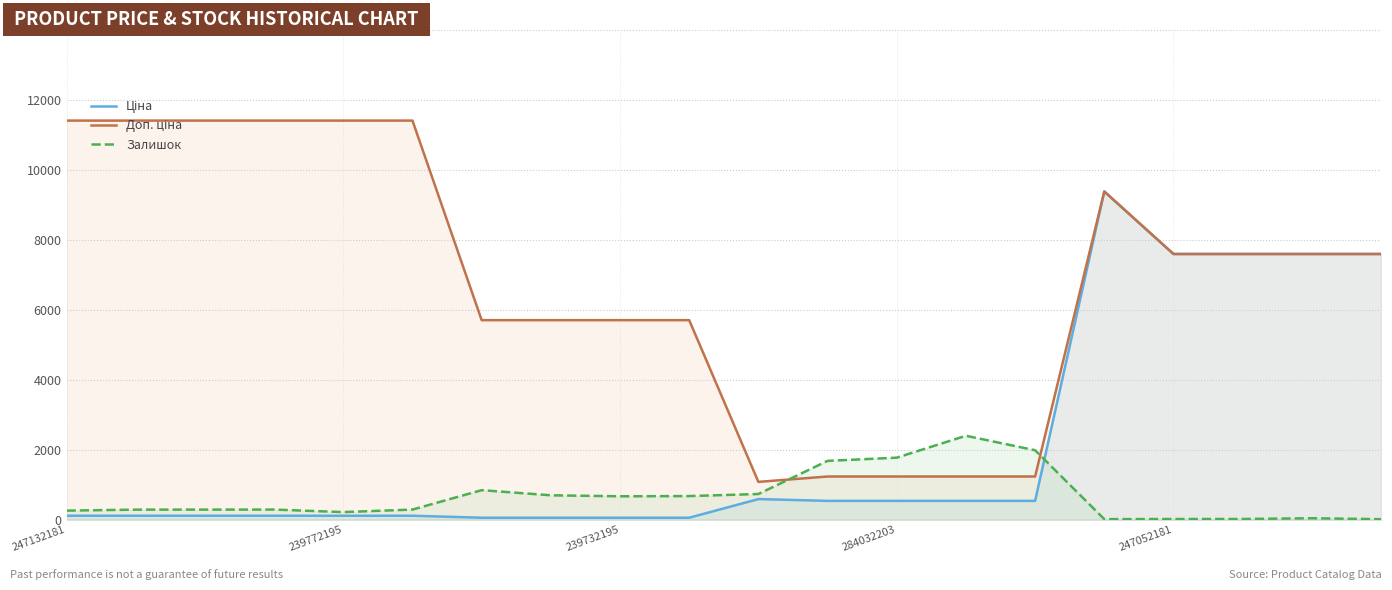

Read the Доп. ціна value at 9.

5705.0